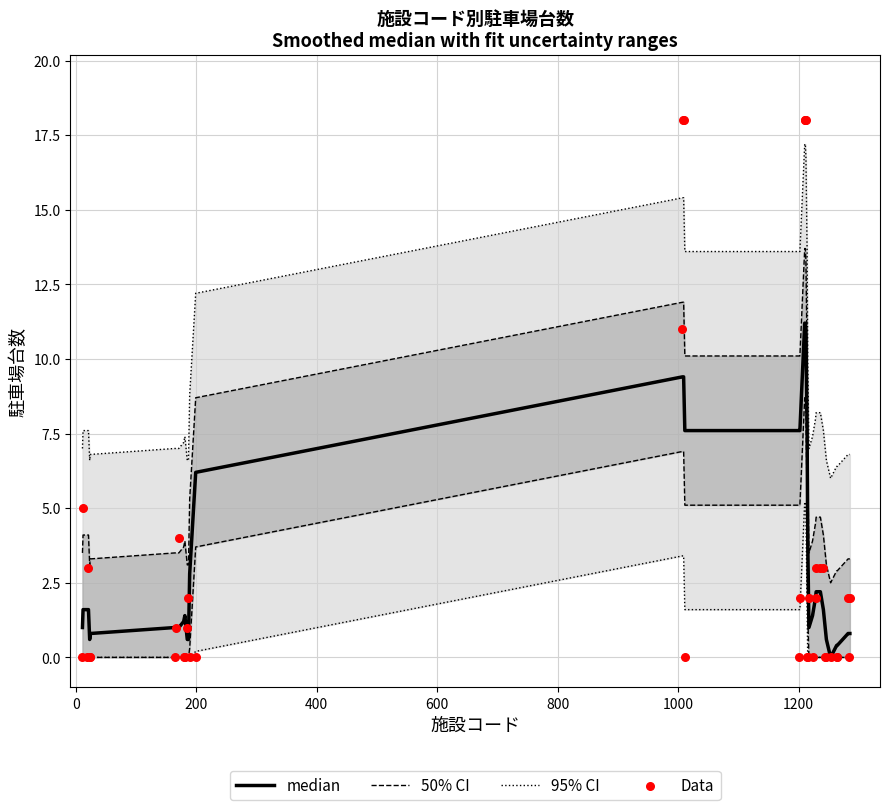

At how many categories does at least one series exceed 11?

5